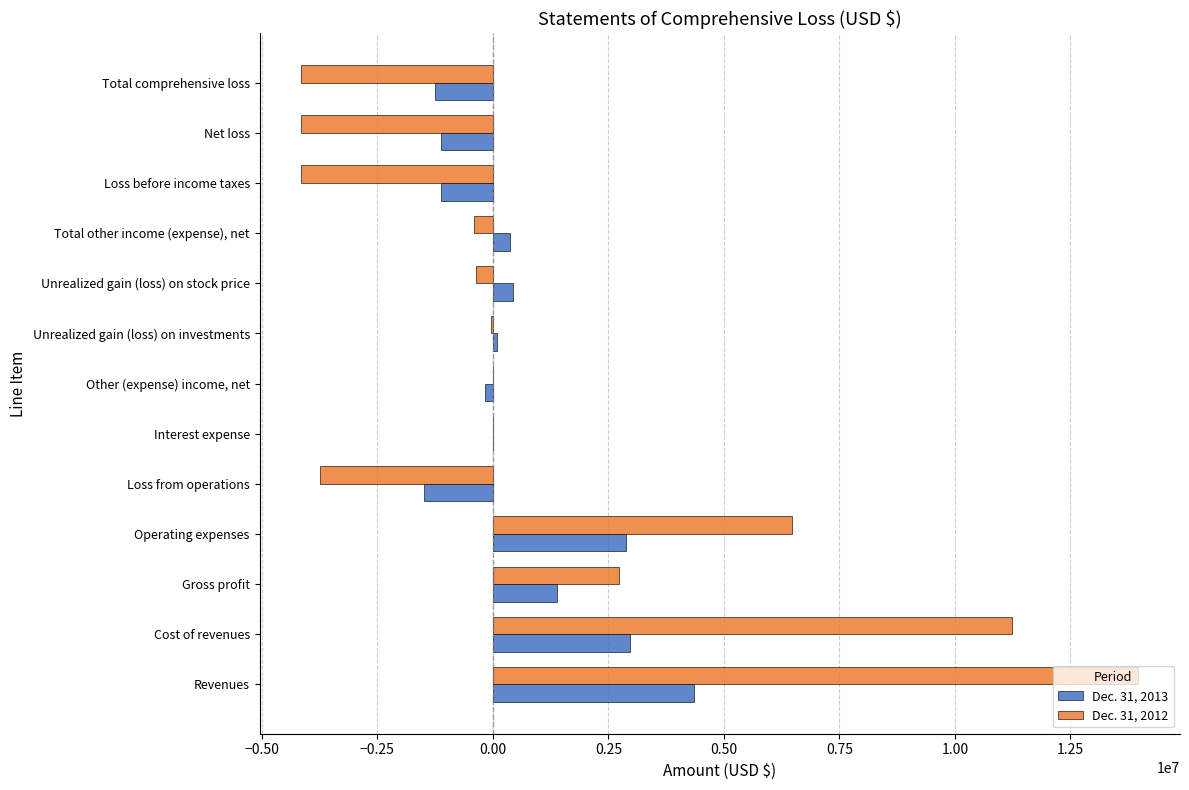

At which category is the sum across all series the highest?

Revenues